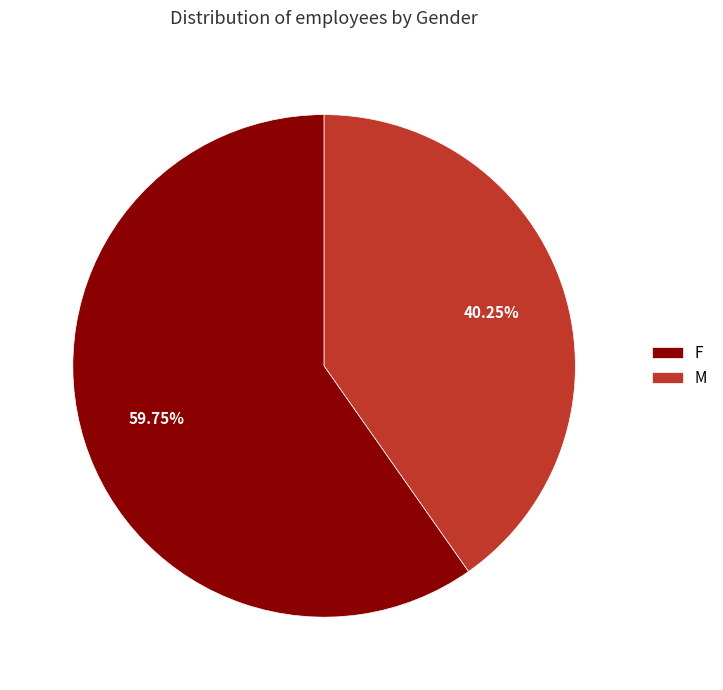

Which slice is the largest?

F